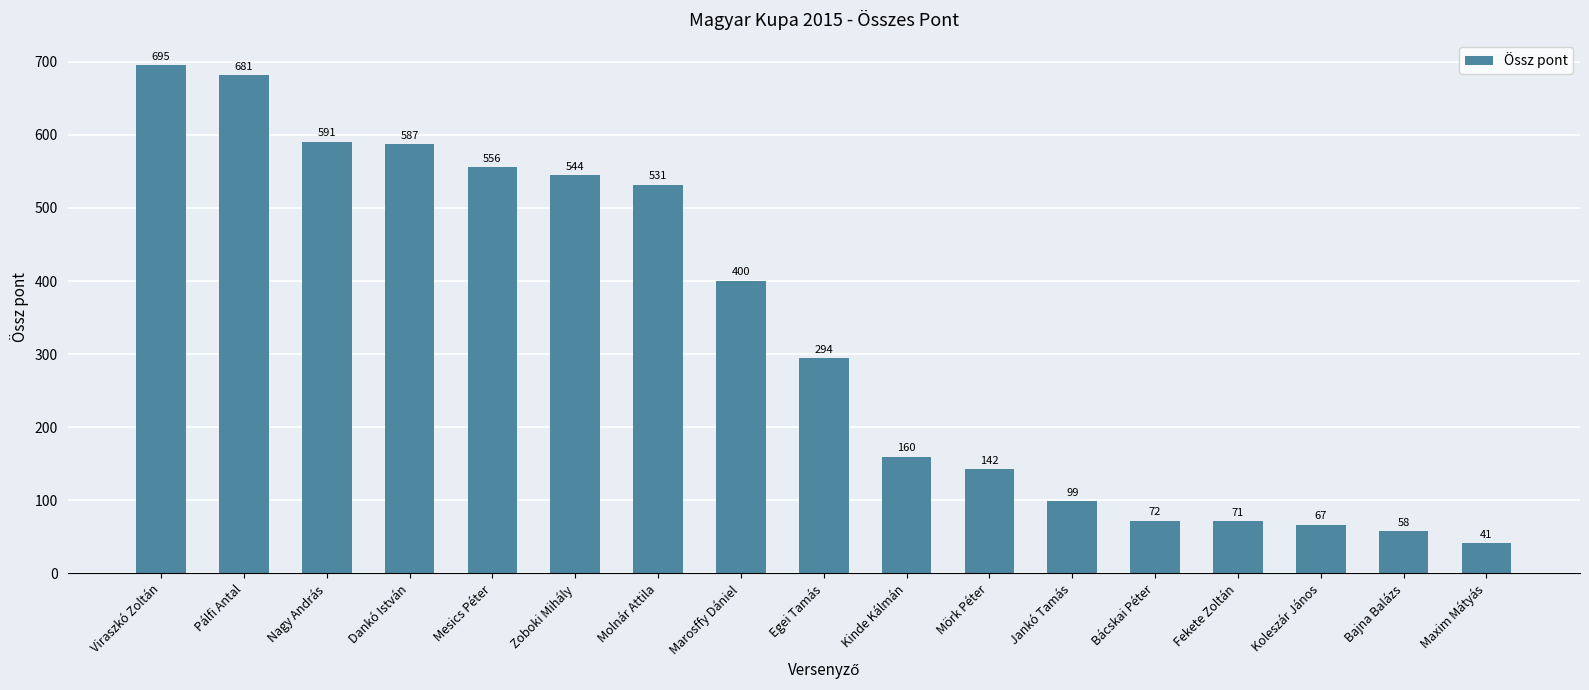

How many bars are there in total?

17